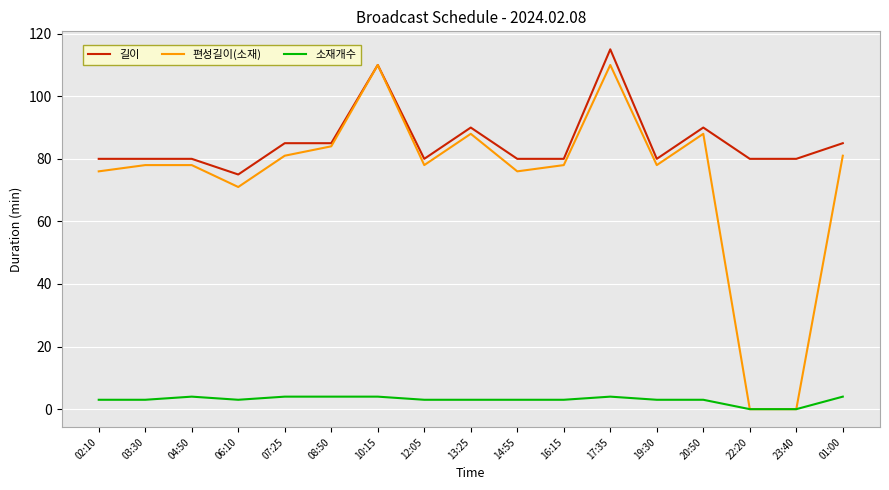

Where is 편성길이(소재) nearest to the value 55?

06:10